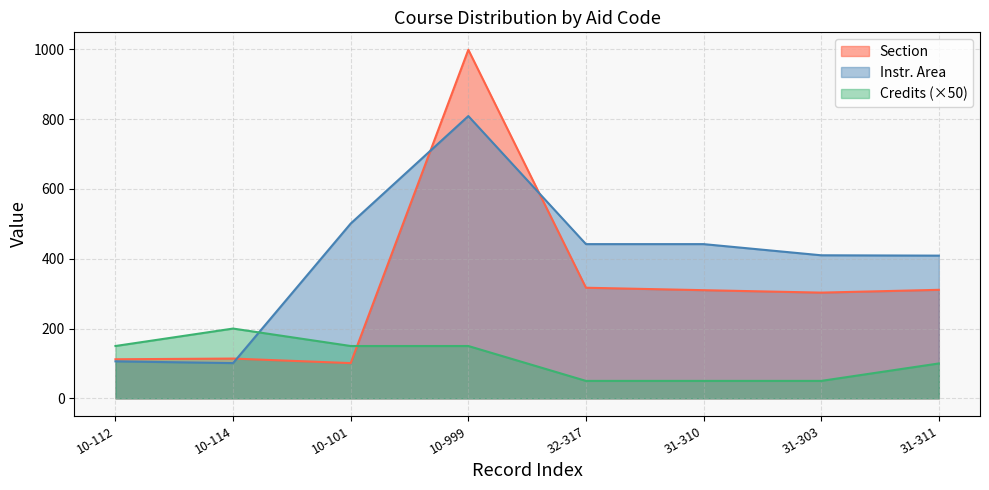

How many values in the Credits series exceed 150?

1